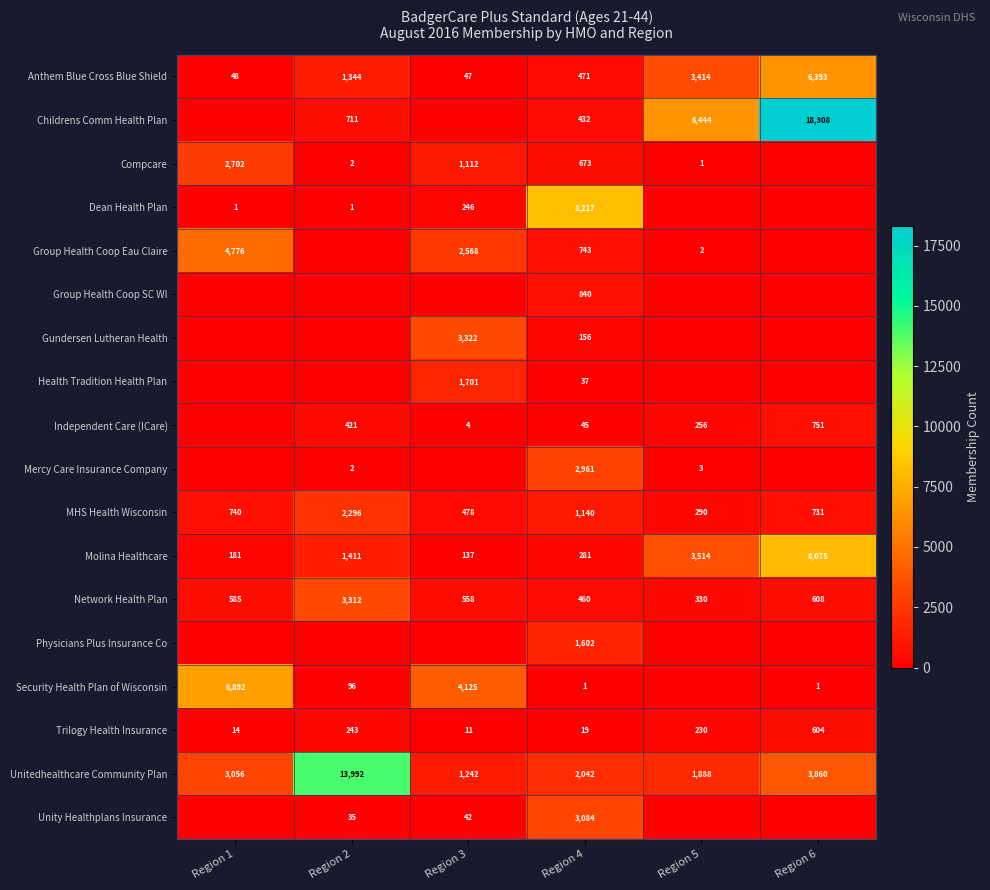

How many values in the Anthem Blue Cross Blue Shield series are below 1344?

3